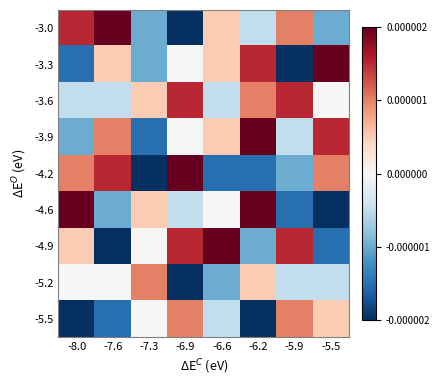

Rank the series by their maximum value, from lowest to highest.

-5.2, -5.5, -3.6, -3.0, -3.3, -3.9, -4.2, -4.6, -4.9